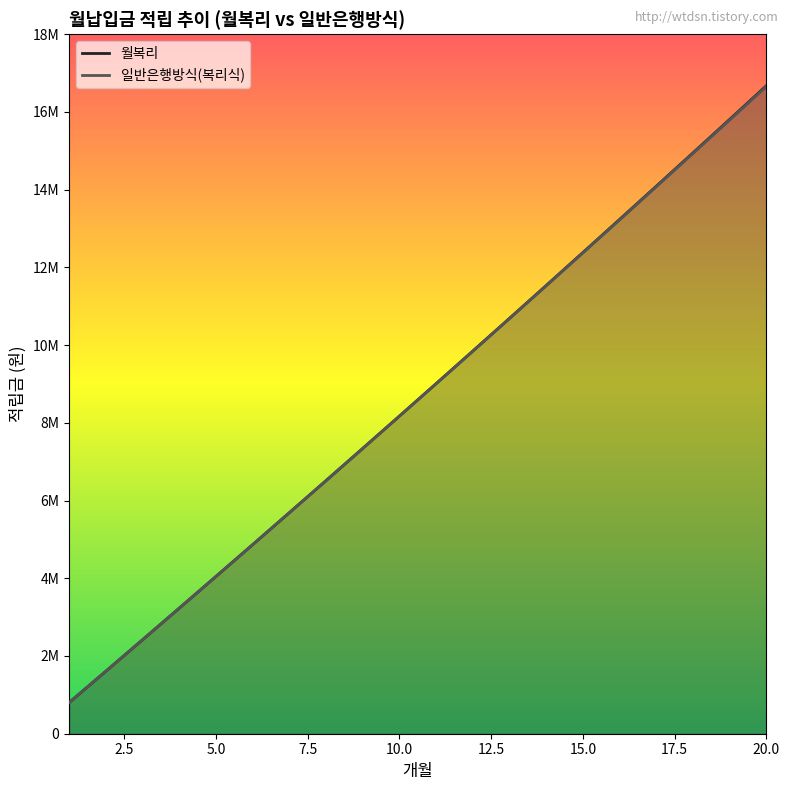

Reading left to right, extract all data points from this chart.

월복리: 1=803133.3	2=1609412.3	3=2418849.1	4=3231456.3	5=4047246.2	6=4866231.2	7=5688424.0	8=6513836.9	9=7342482.8	10=8174374.2	11=9009523.8	12=9847944.5	13=10689648.9	14=11534650.0	15=12382960.8	16=13234594.0	17=14089562.8	18=14947880.3	19=15809559.5	20=16674613.6
일반은행방식(복리식): 1=803133.3	2=1609400.0	3=2418800.0	4=3231333.3	5=4047000.0	6=4865800.0	7=5687733.3	8=6512800.0	9=7341000.0	10=8172333.3	11=9006800.0	12=9844400.0	13=10685133.3	14=11529000.0	15=12376000.0	16=13226133.3	17=14079400.0	18=14935800.0	19=15795333.3	20=16658000.0